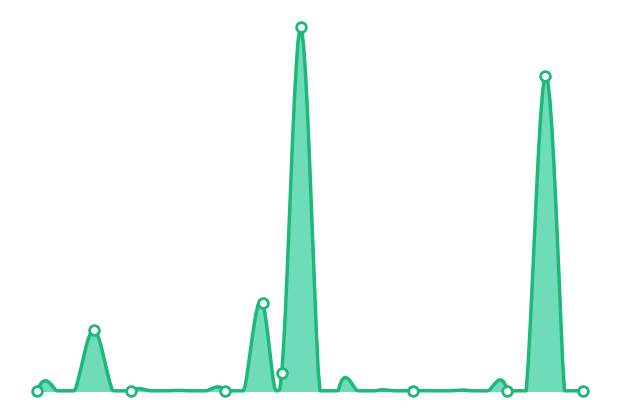

How many series are shown in this chart?

1